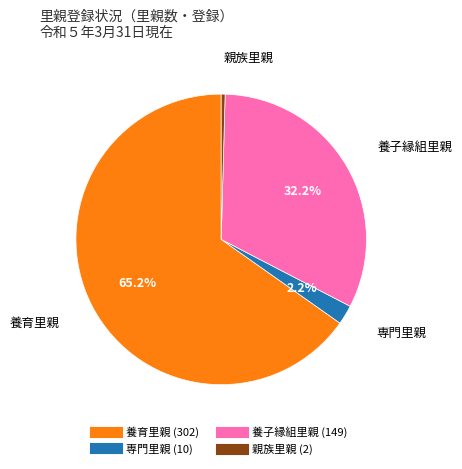

Between 専門里親 and 親族里親, which is larger?

専門里親